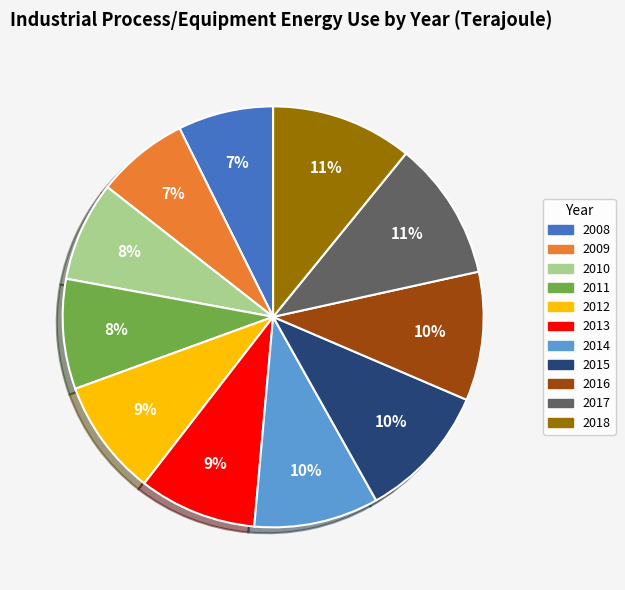

Between 2013 and 2014, which is larger?

2014